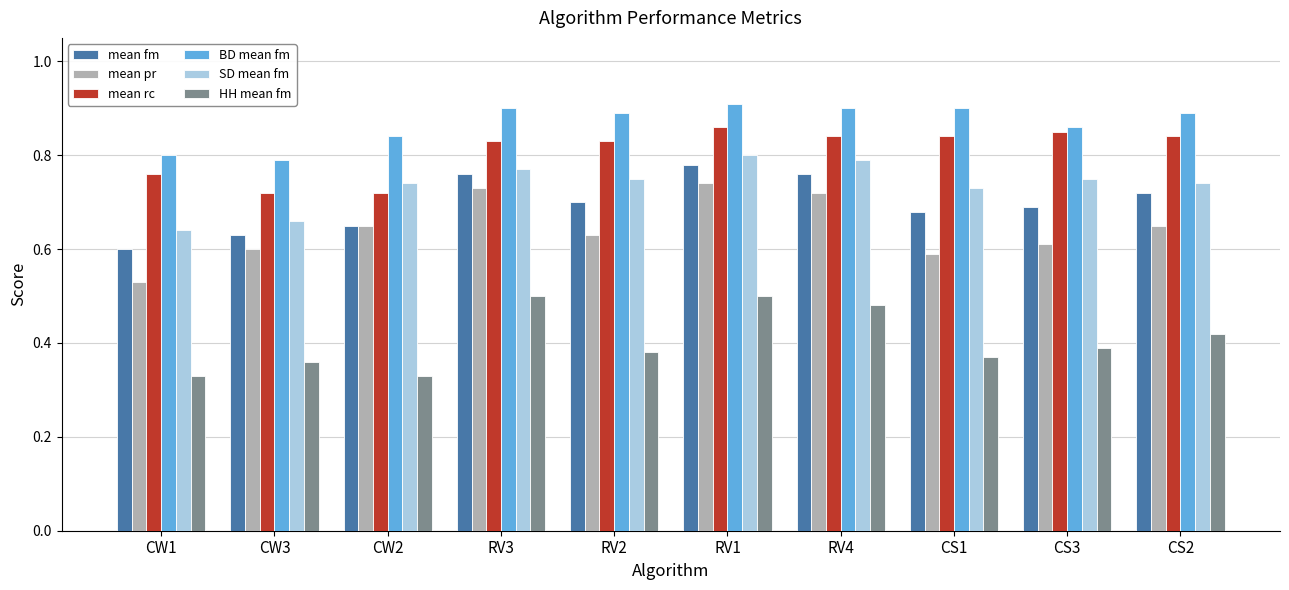

What is the sum of all mean rc values?

8.1